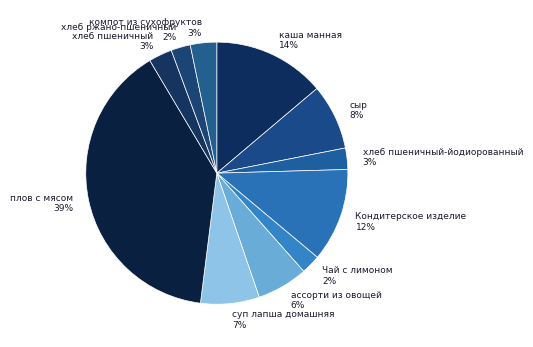

Do компот из сухофруктов and суп лапша домашняя together represent more than half of the pie?

No